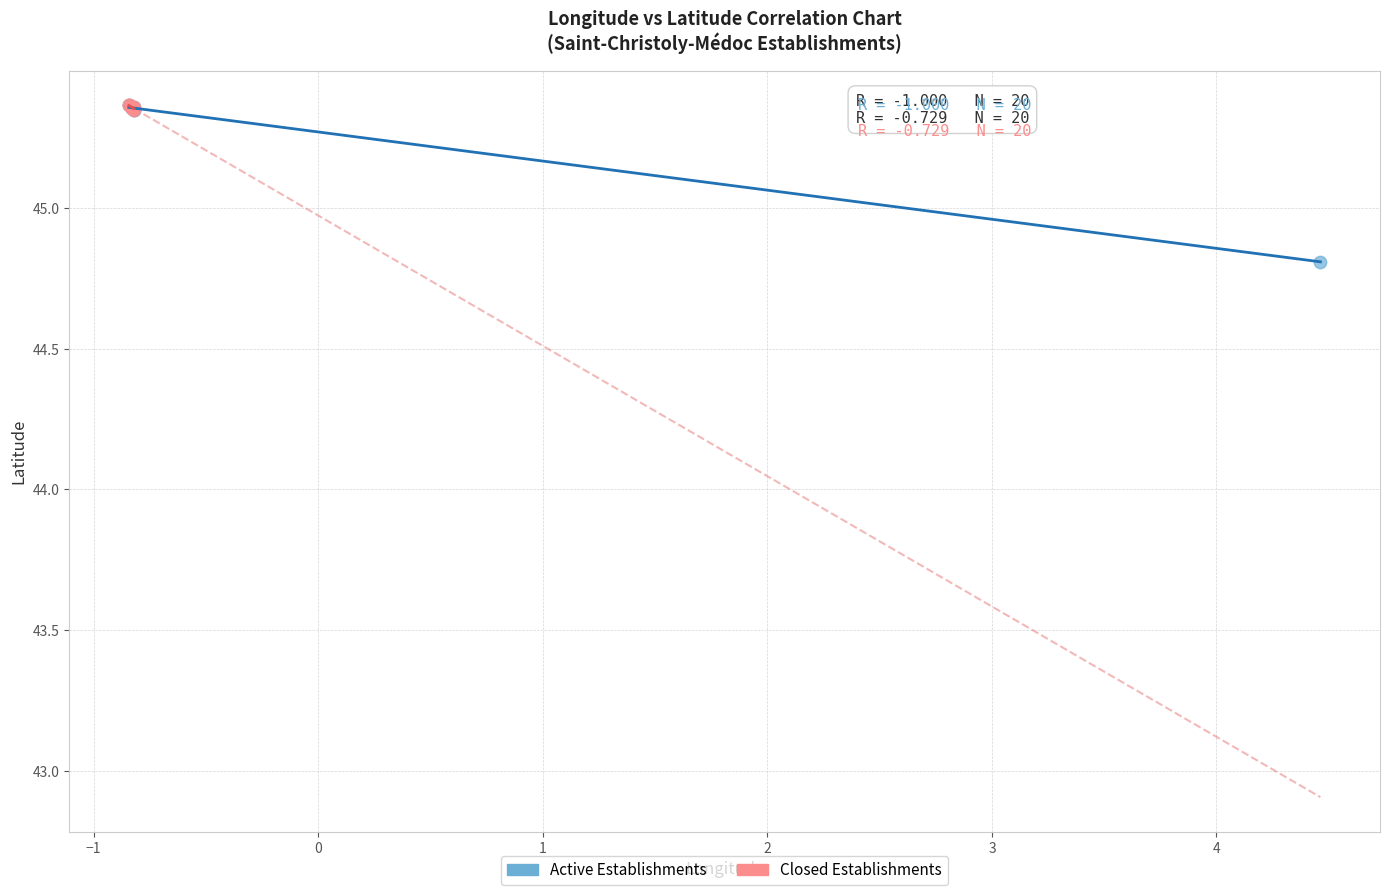

Which series contains the lowest Y value?

Active Establishments